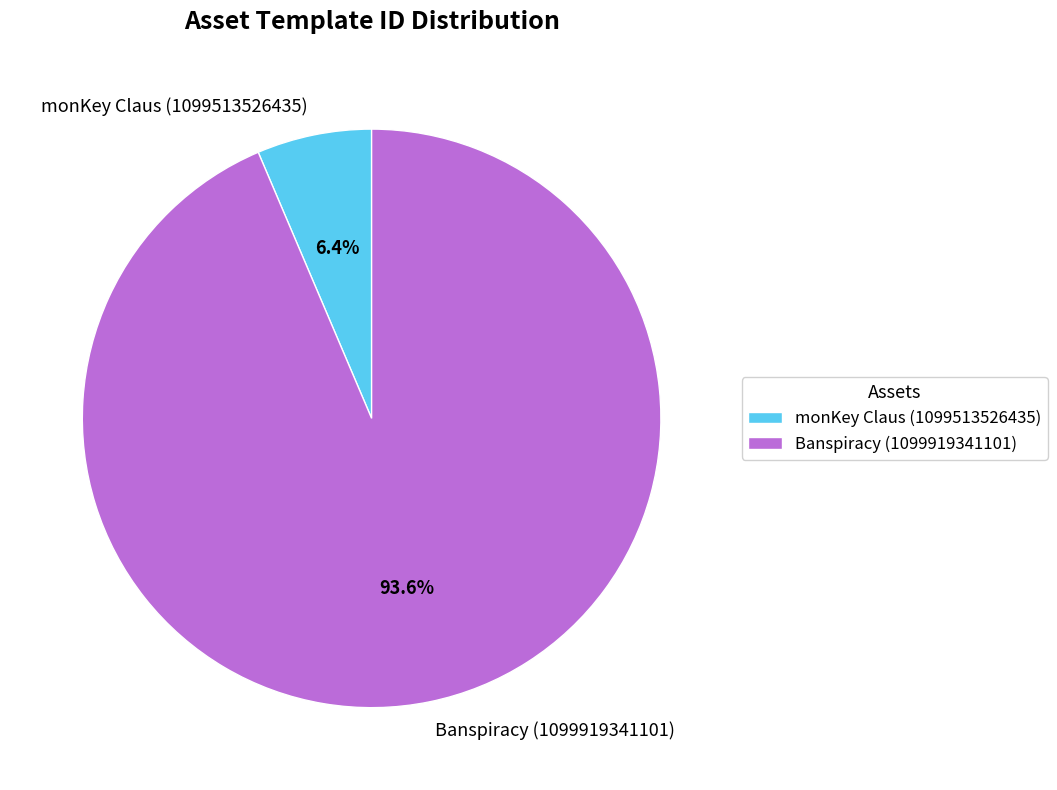

How many slices are in this pie chart?

2